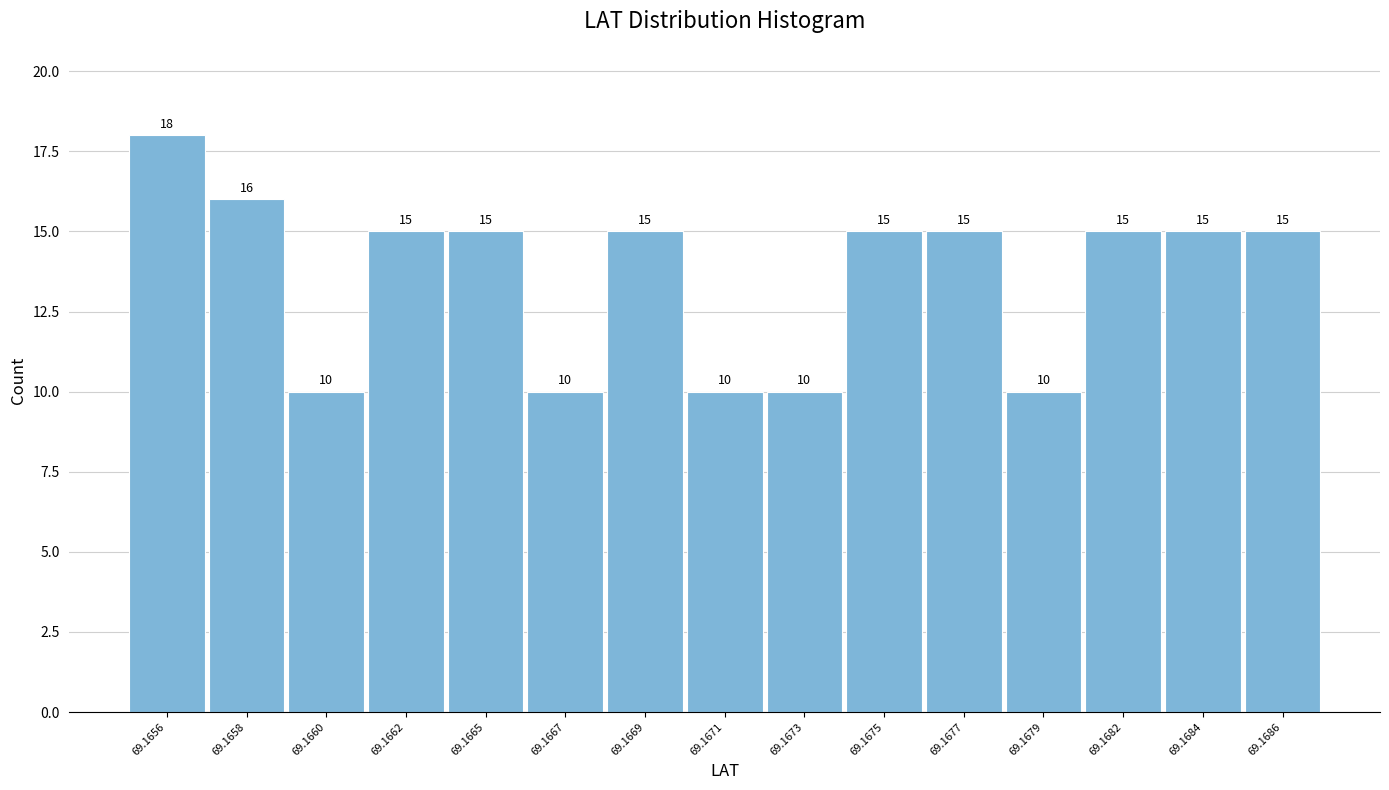

Reading left to right, what are all the values shown in this chart?

18	16	10	15	15	10	15	10	10	15	15	10	15	15	15